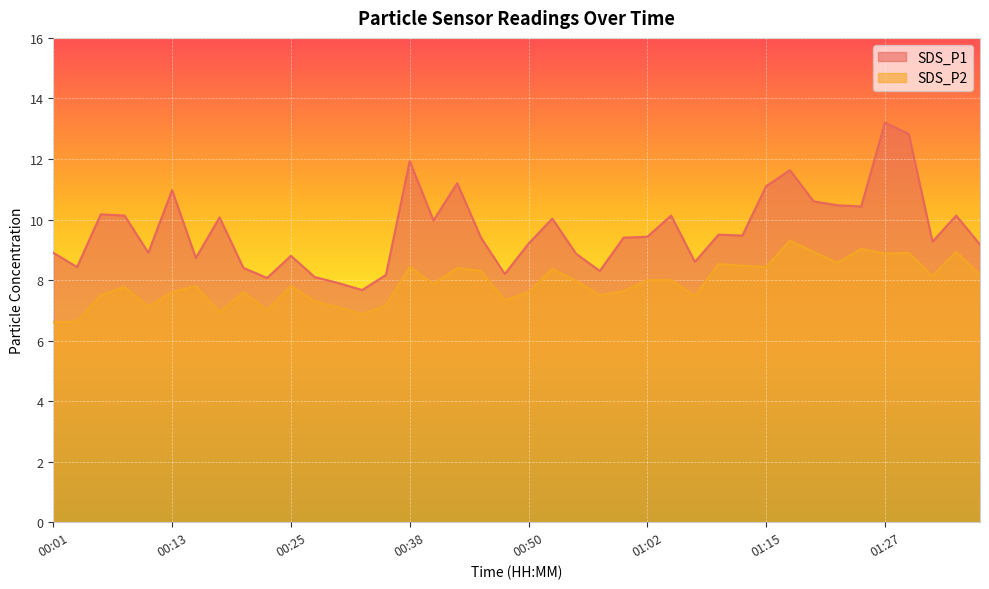

Rank the series by their maximum value, from lowest to highest.

SDS_P2, SDS_P1